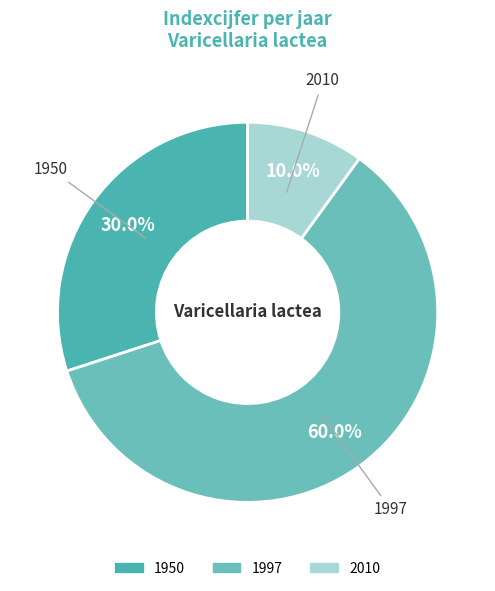

Combined, what portion of the pie is 1950 and 2010?

40.0%